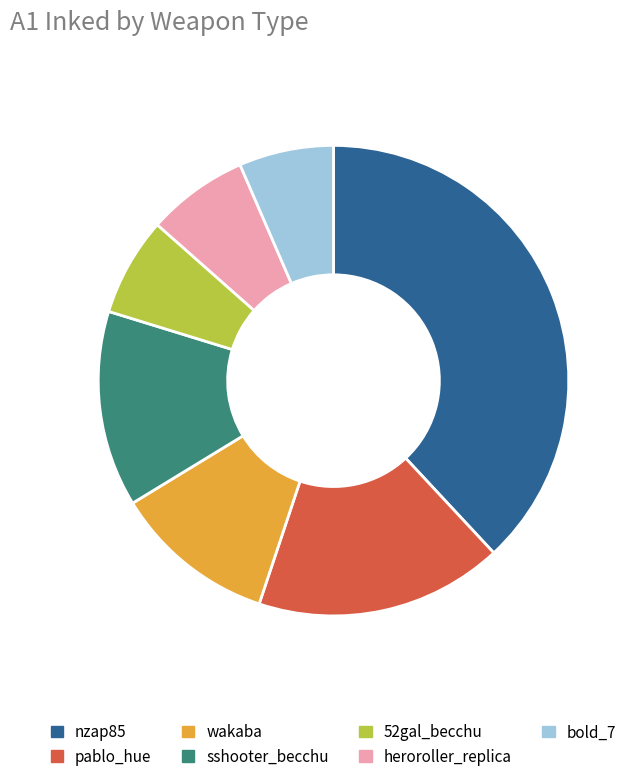

The sshooter_becchu slice represents 13% of the pie. True or false?

True